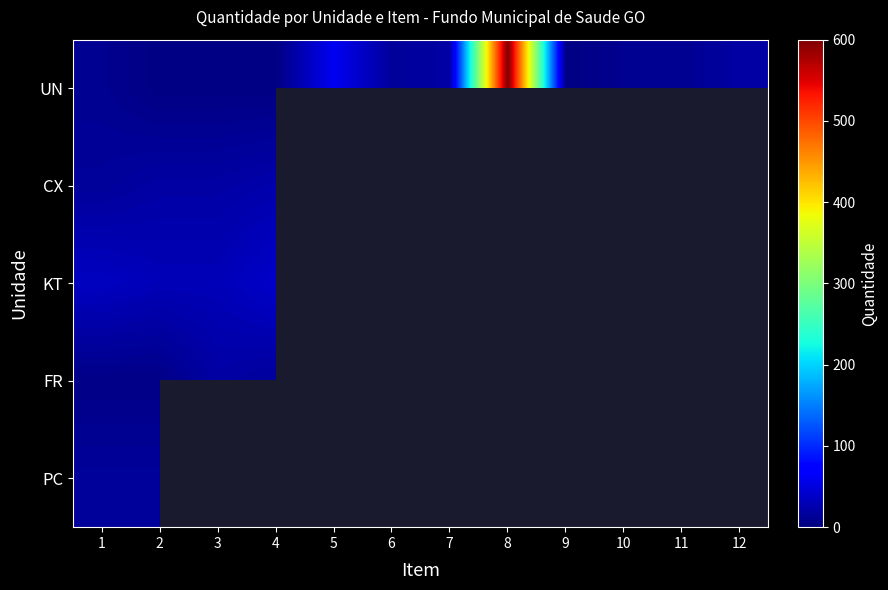

Which series has the largest total across all categories?

UN